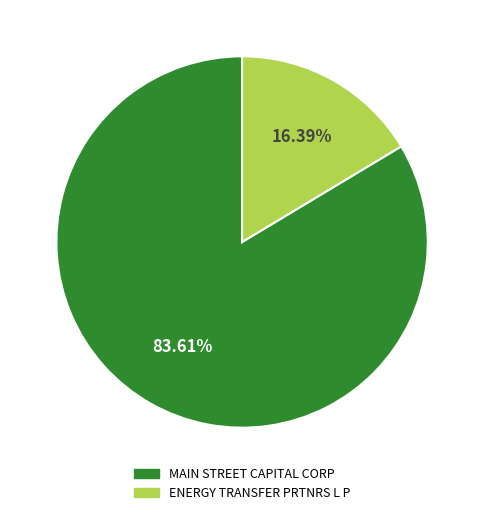

What is the ratio of the value at MAIN STREET CAPITAL CORP to the value at ENERGY TRANSFER PRTNRS L P?

5.1